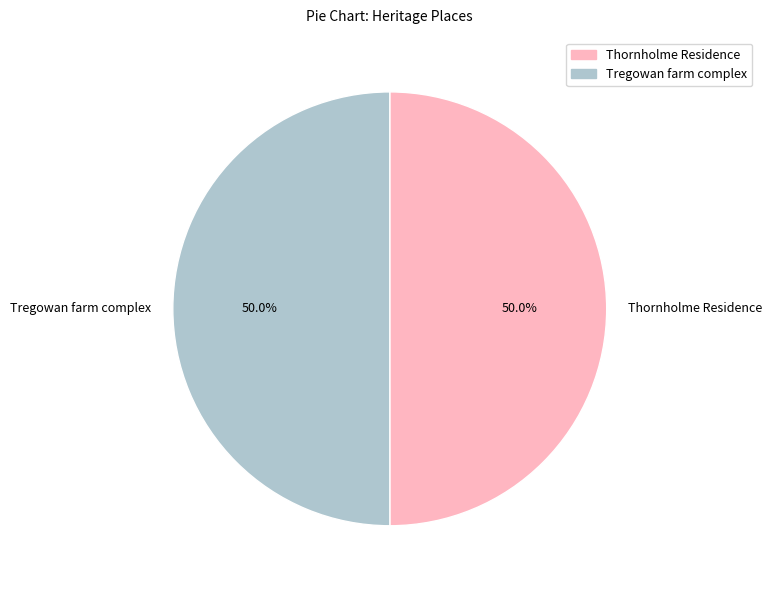

How many segments does this pie chart have?

2